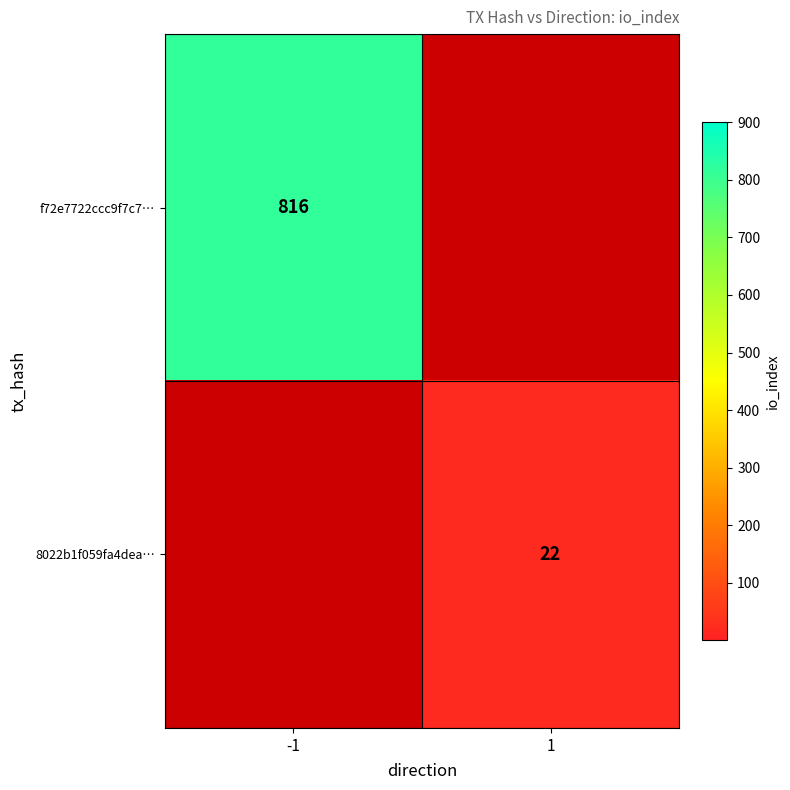

Between 1 and -1, which is larger?

-1